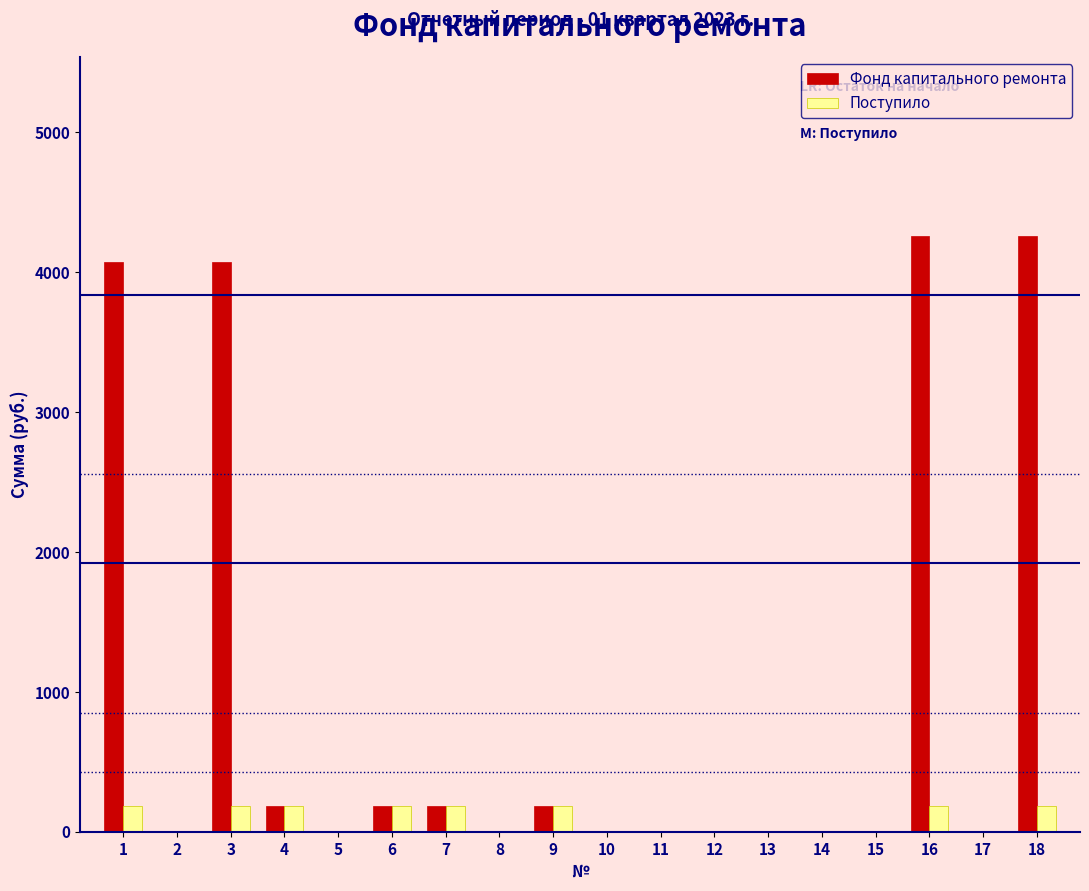

What is the sum of all Поступило values?

1497.6